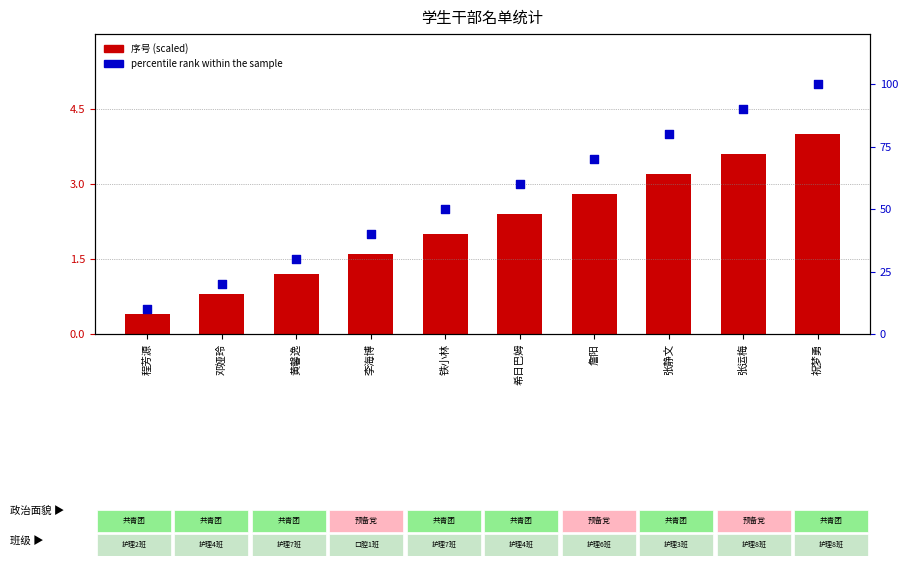

Which series reaches the maximum Y coordinate?

percentile rank within the sample